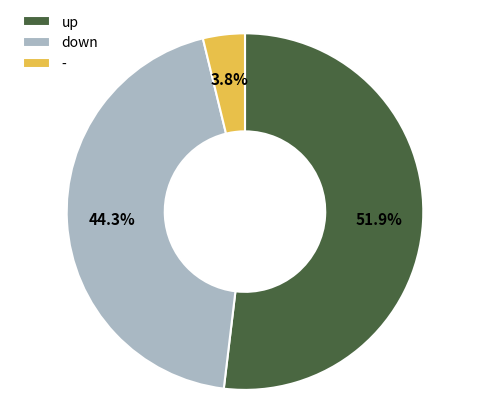

What percentage is NOT represented by -?

96.2%